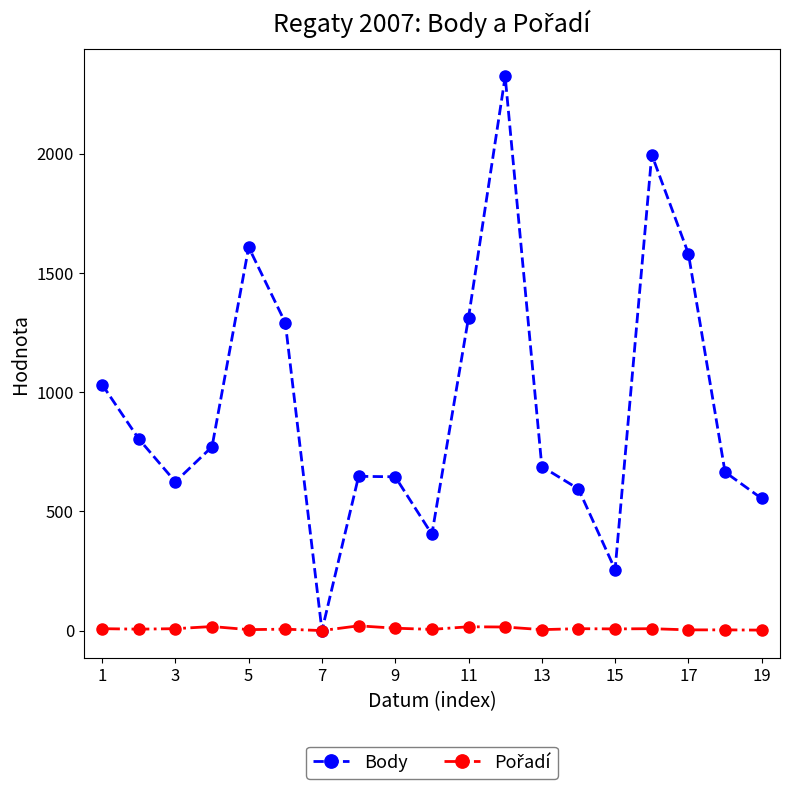

Which series has the widest spread of values?

Body